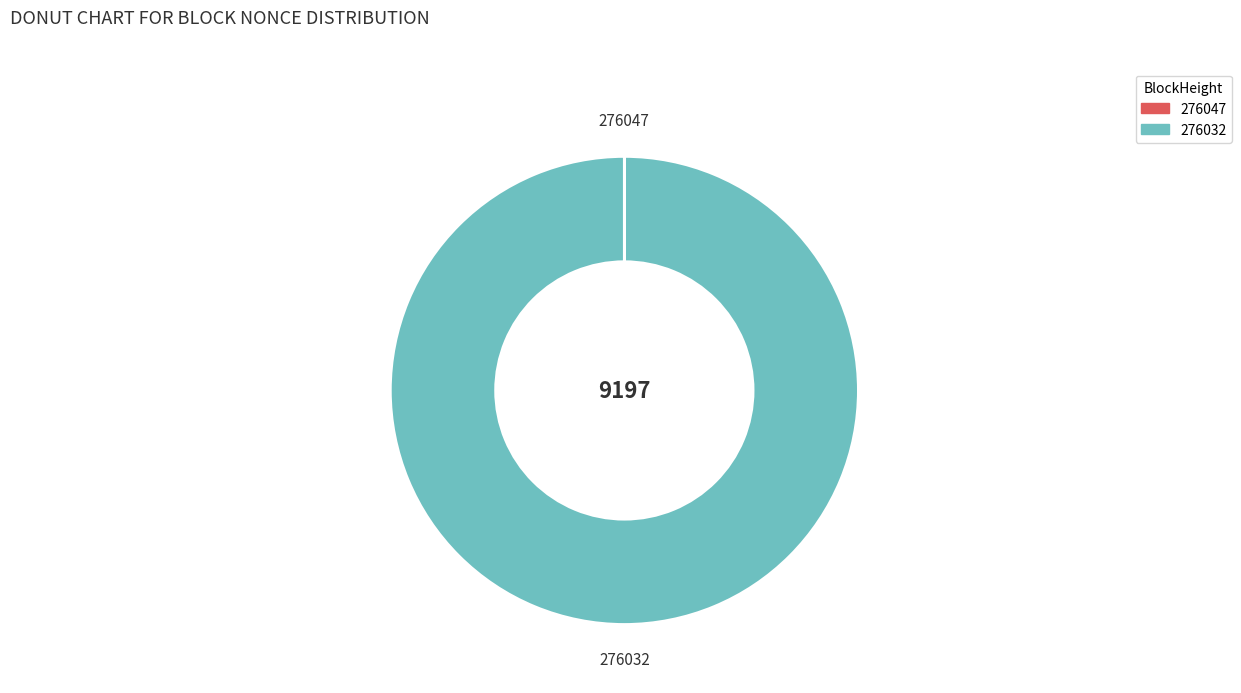

Is it true that 276032 is 100% of the pie?

True